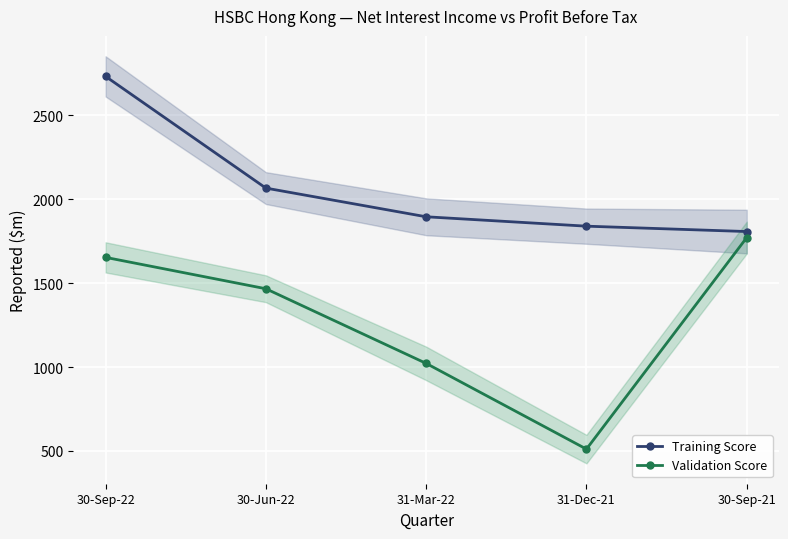

What is the average value of the Validation Score series?

1285